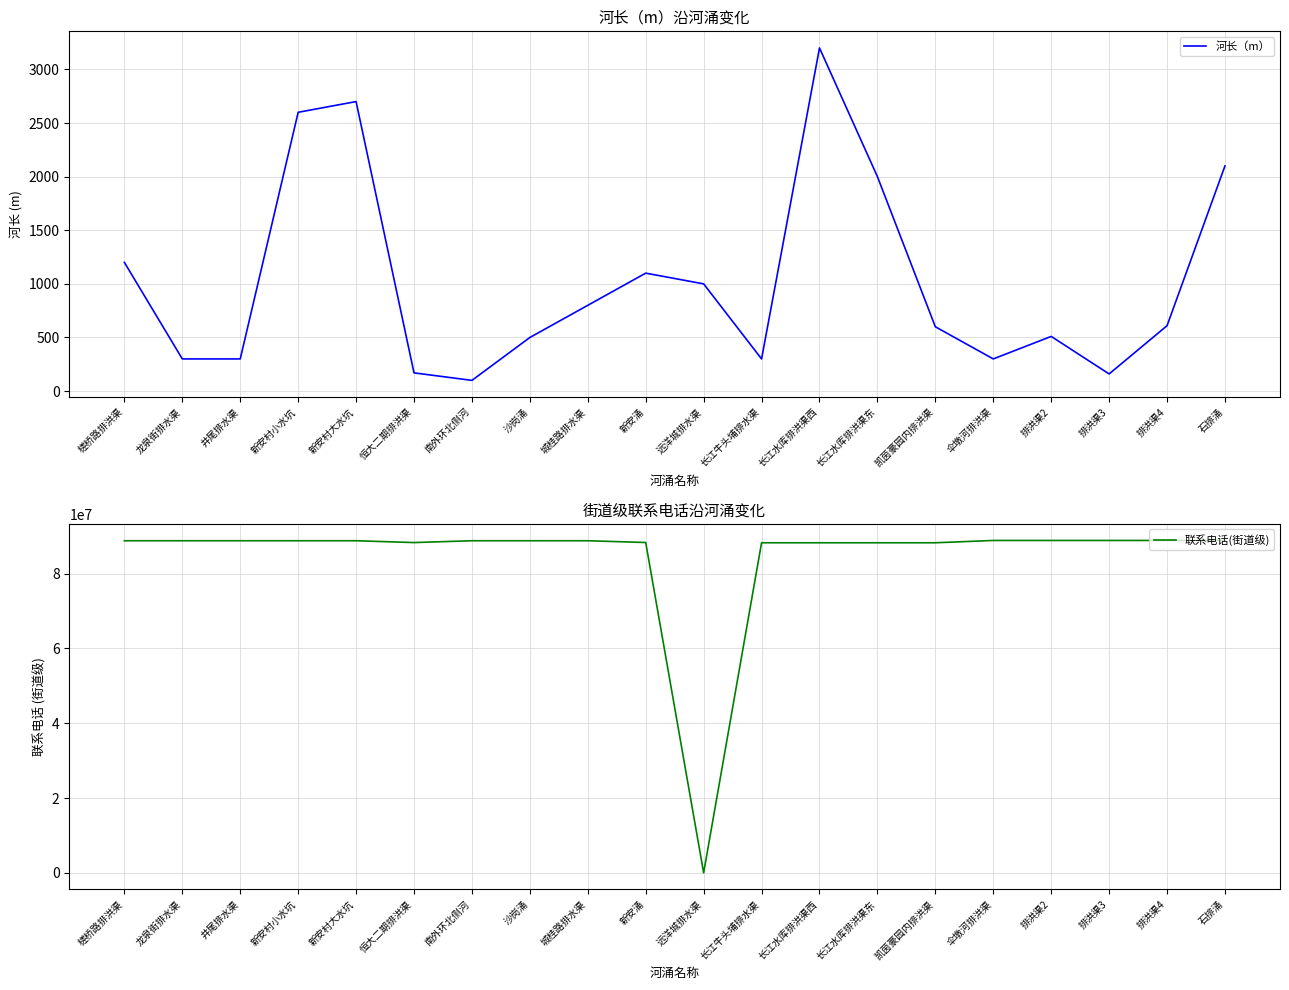

What is the sum of the 河长（m） values at 恒大二期排洪渠 and 城桂路排水渠?

970